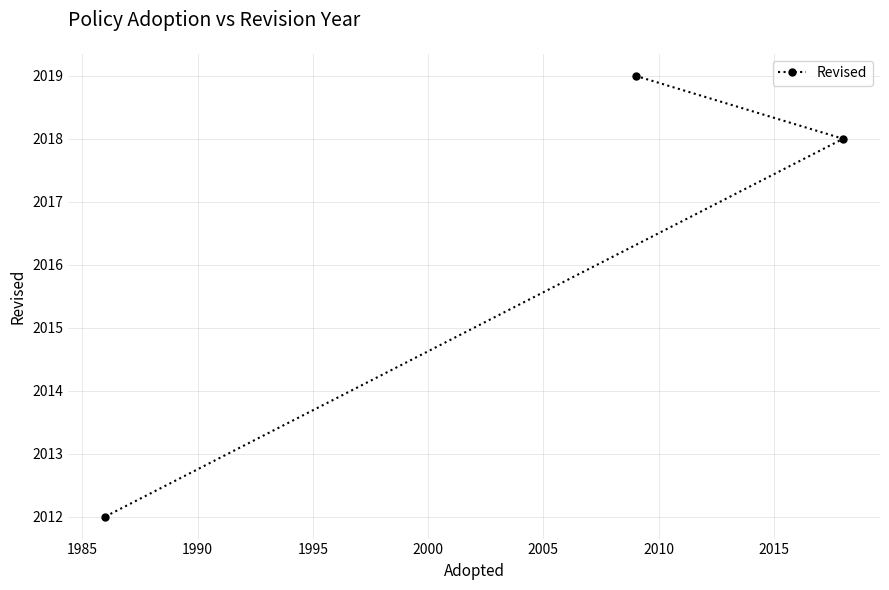

What is the greatest value displayed?

2019